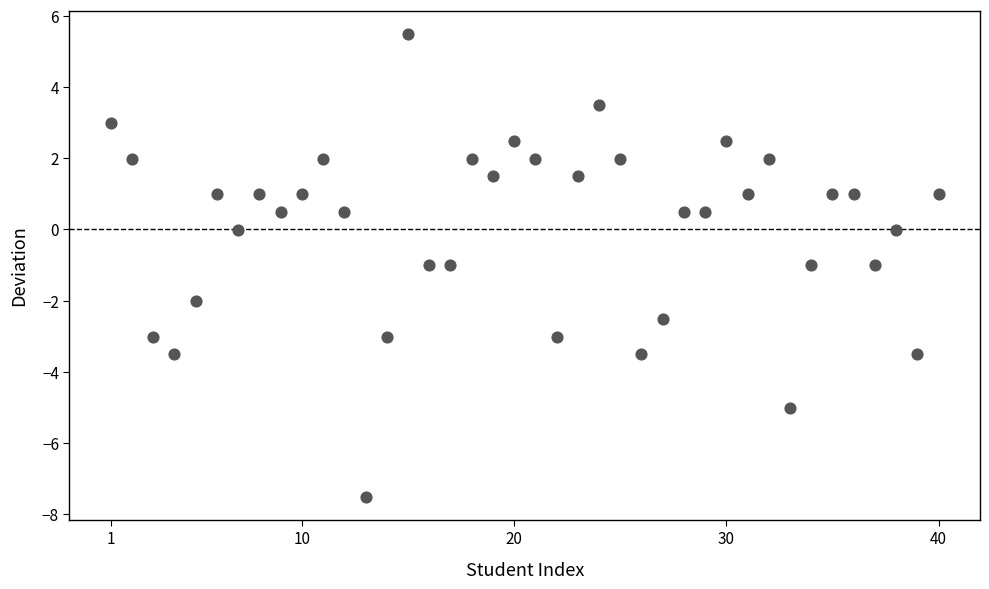

What is the range of Y values (max minus min)?

13.0